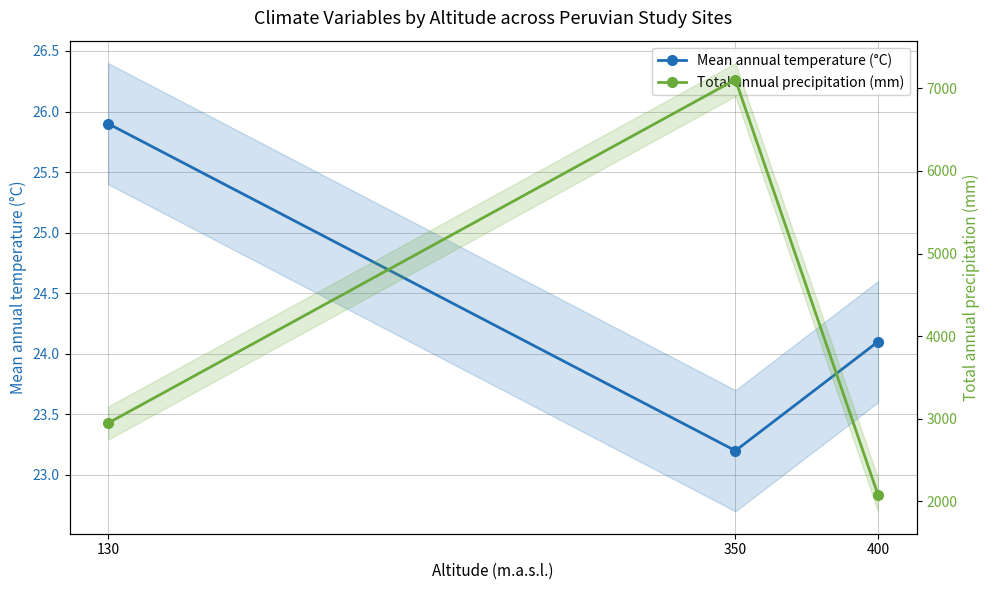

What is the maximum value for Mean annual temperature (°C)?

25.9